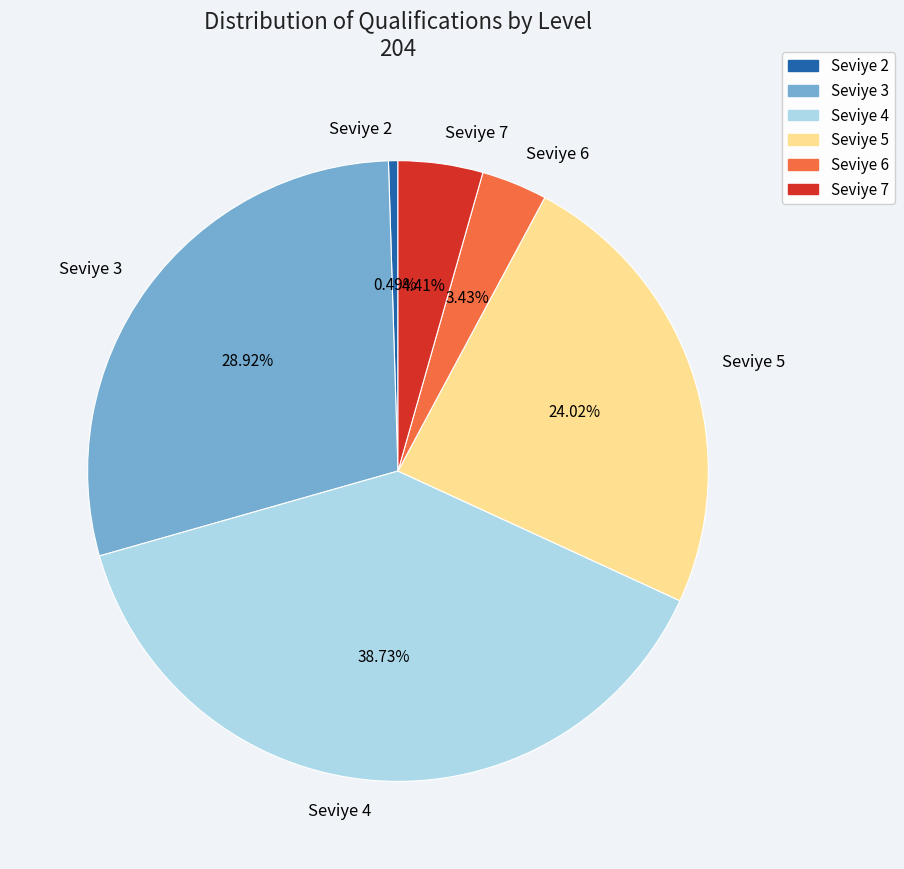

What is the largest slice in the pie chart?

Seviye 4